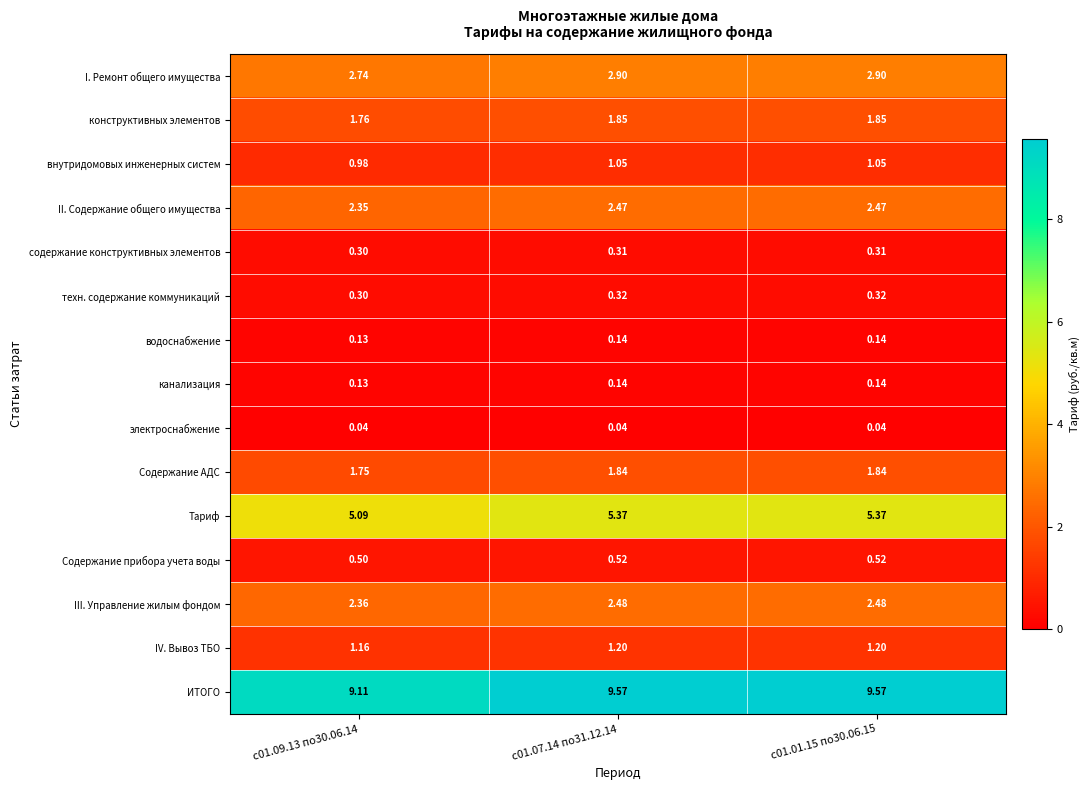

Which series changed the most between с01.09.13 по30.06.14 and с01.01.15 по30.06.15?

ИТОГО